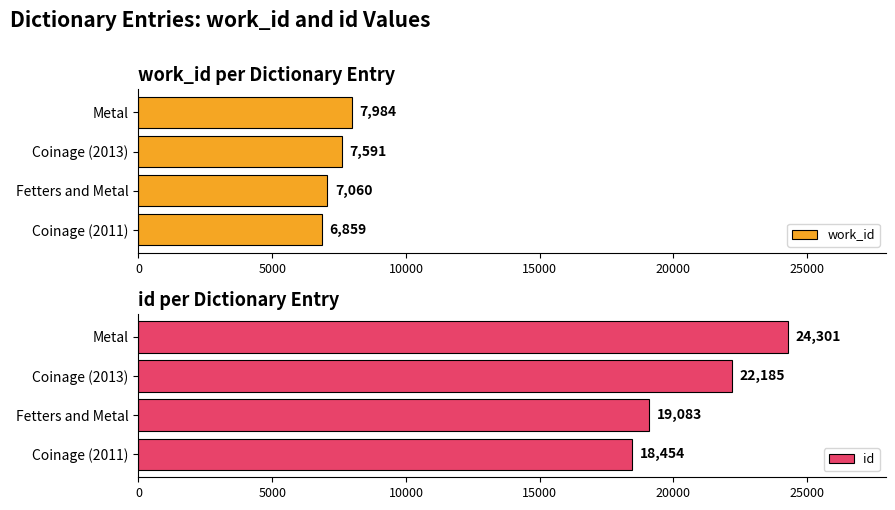

What is the highest value of the work_id series?

7984